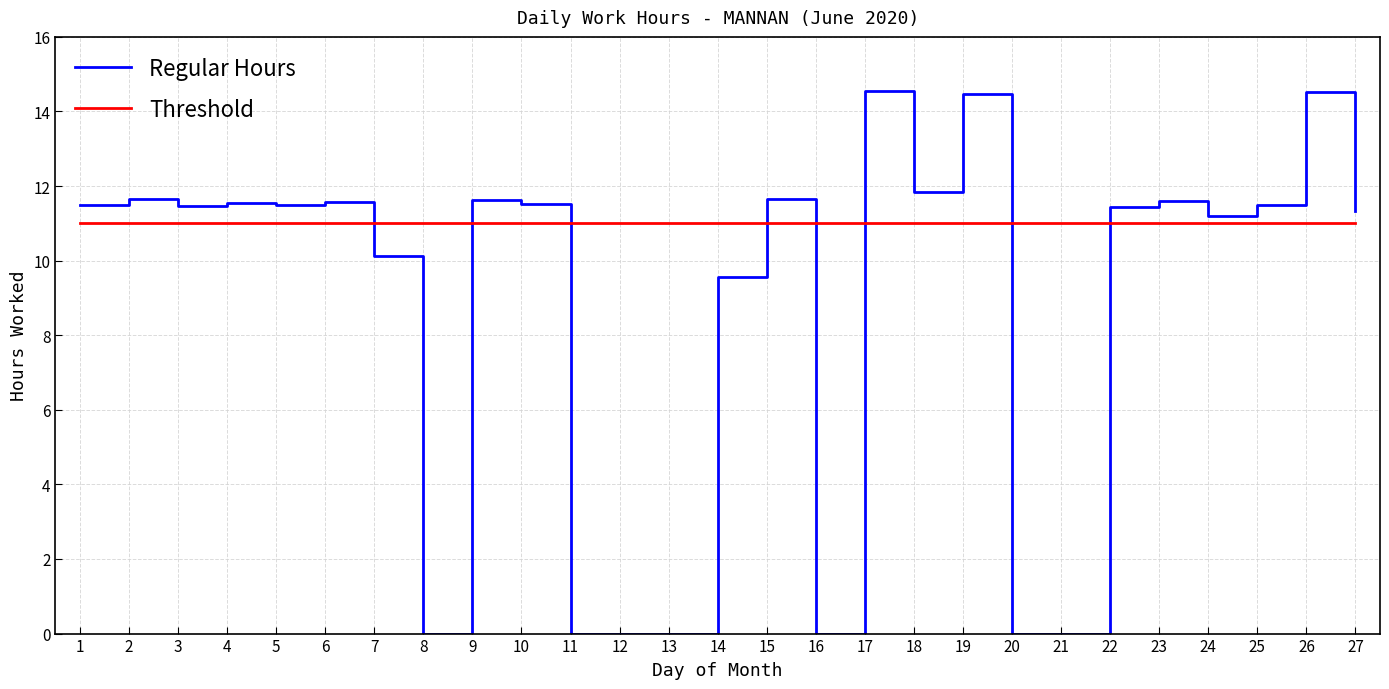

What is the difference between the Regular Hours values at 22 and 6?

0.1